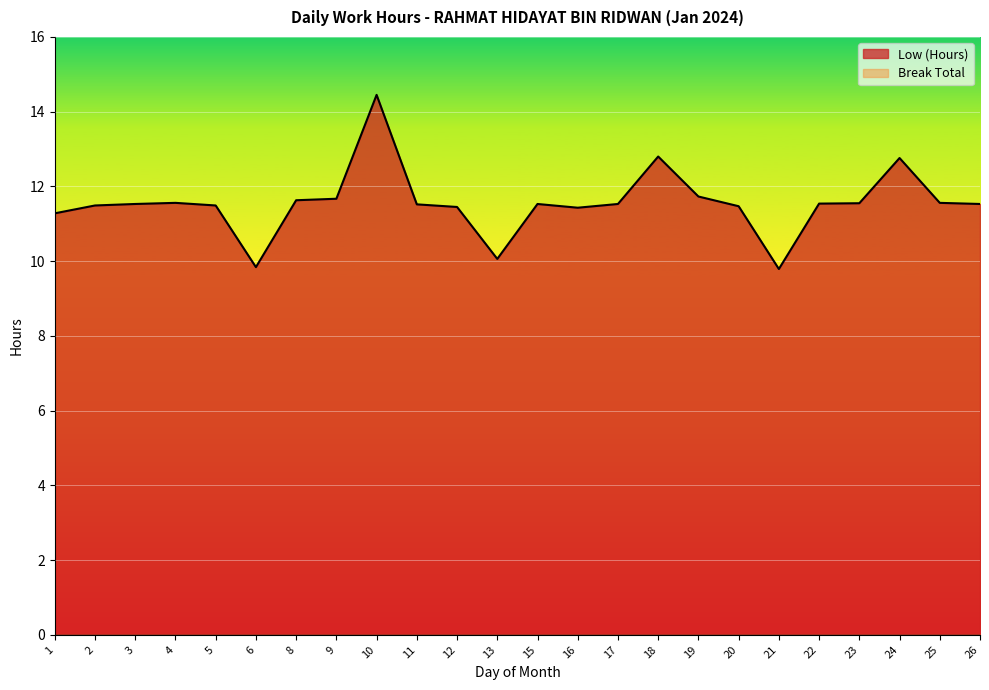

At which label does the data first exceed 11?

1